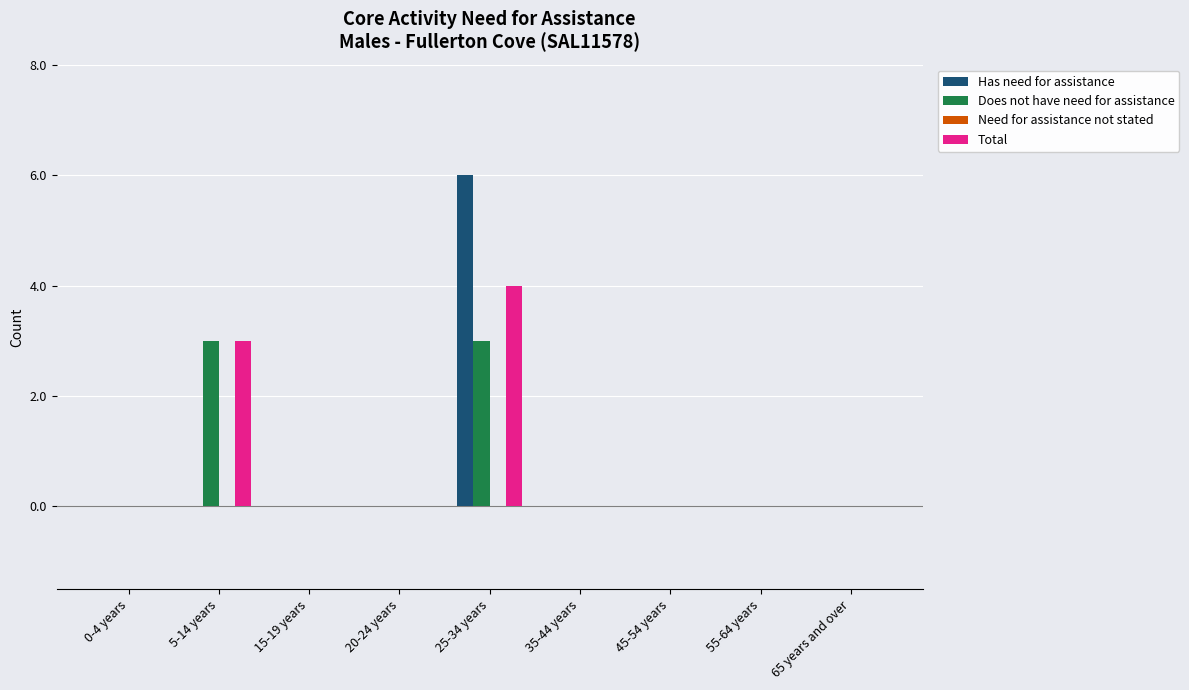

True or false: Does not have need for assistance has a value of 0 at 35-44 years.

True